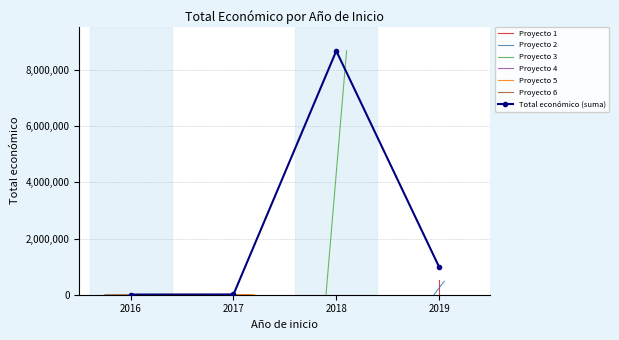

What is the ratio of the value at 2019 to the value at 2018?

0.1